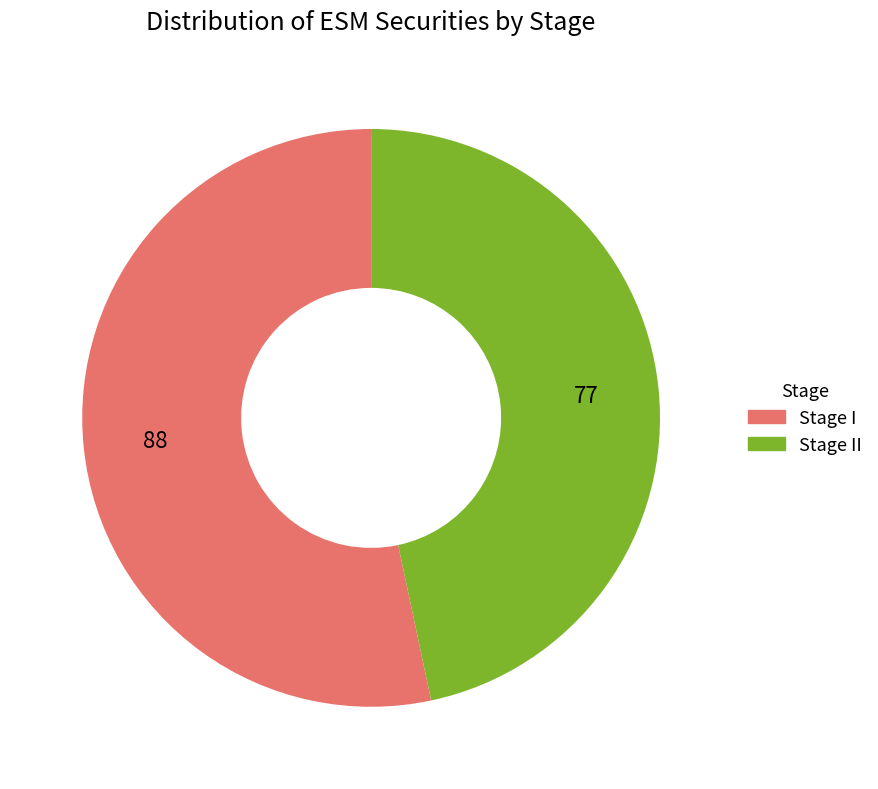

Is there a majority slice in this chart?

Yes